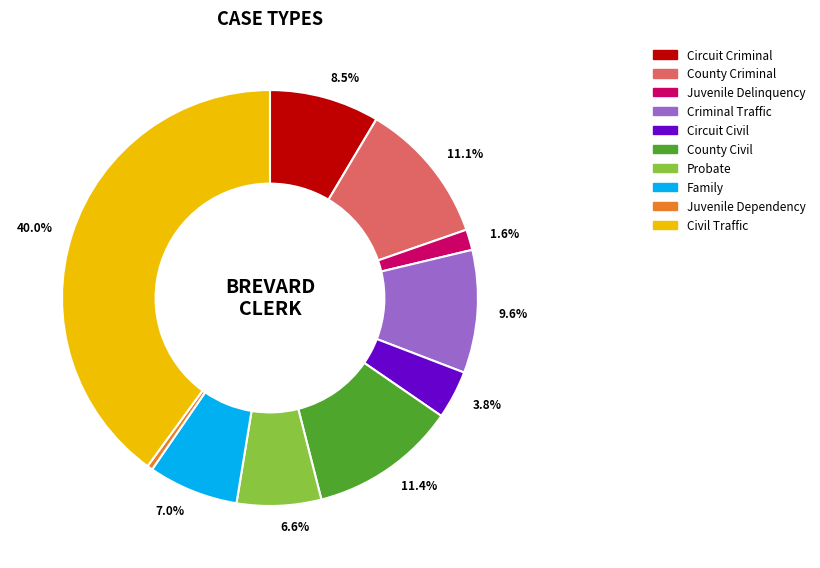

Is it true that Family is 7% of the pie?

True